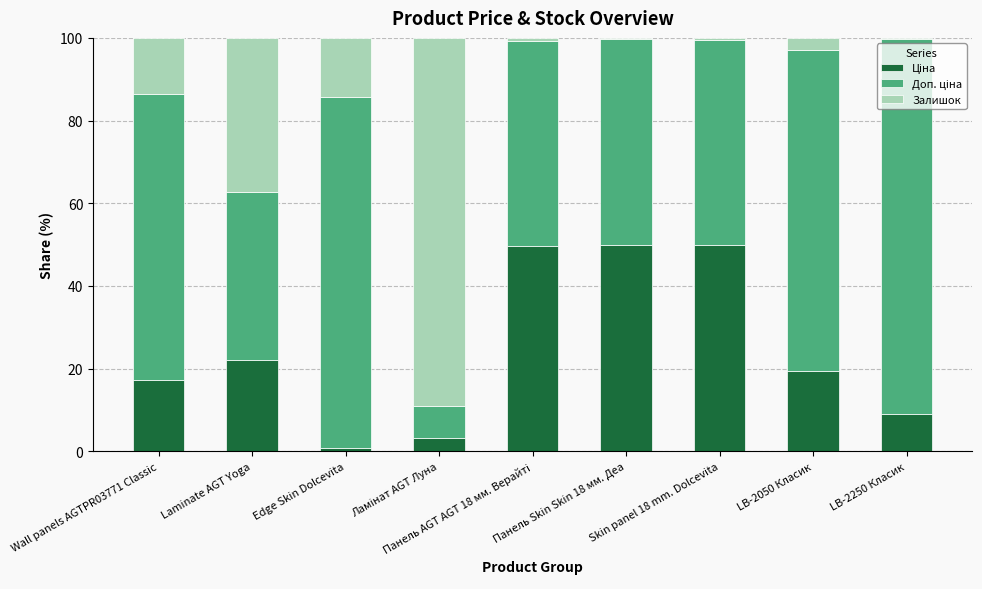

Count the number of data series in this chart.

3